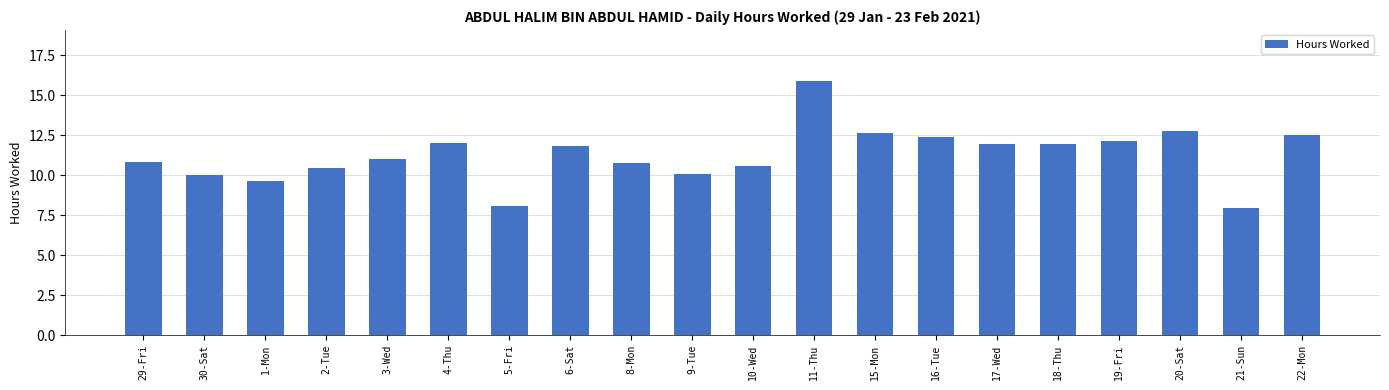

Count the number of data series in this chart.

1